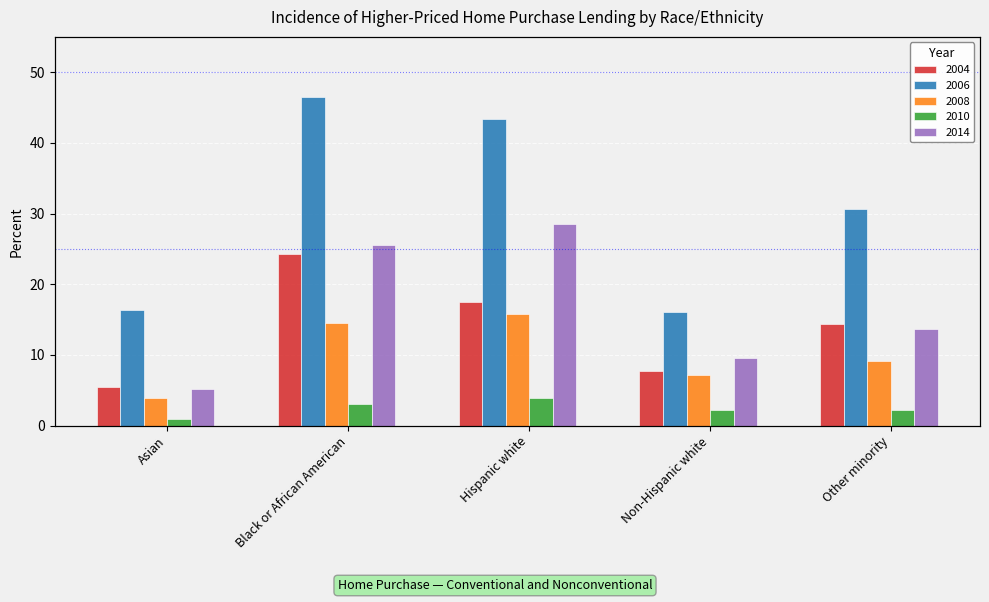

Reading left to right, extract all data points from this chart.

2004: 5.5	24.3	17.5	7.8	14.4
2006: 16.4	46.4	43.3	16.0	30.7
2008: 4.0	14.5	15.8	7.2	9.1
2010: 1.0	3.0	3.9	2.2	2.3
2014: 5.2	25.6	28.5	9.5	13.7